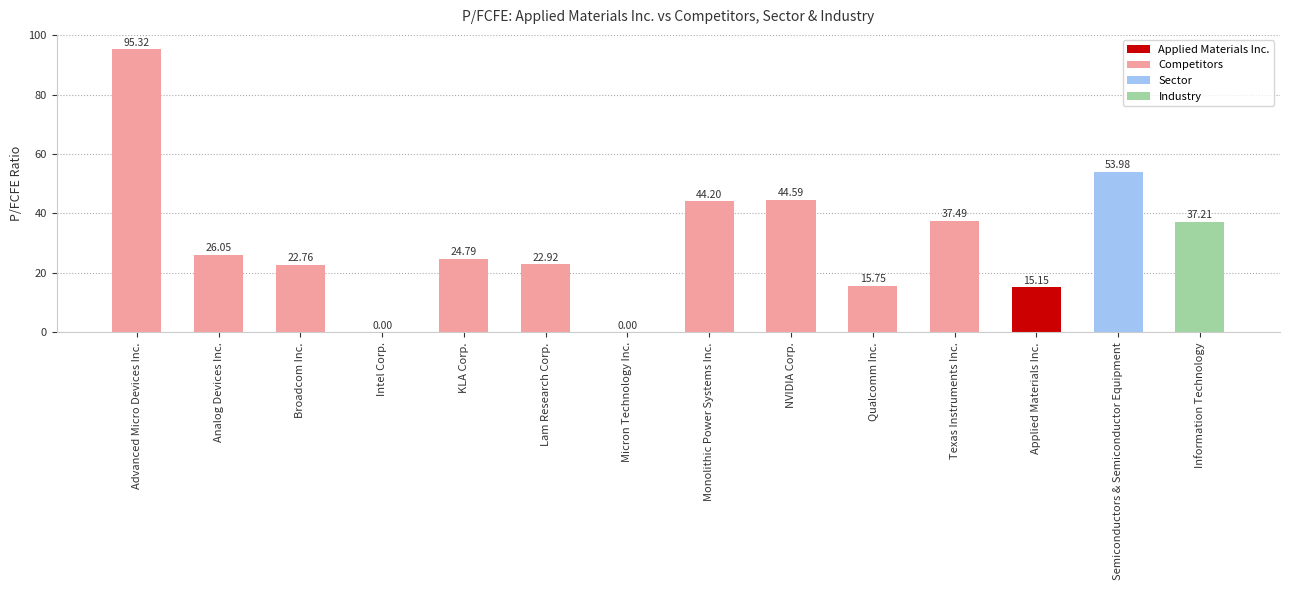

Reading left to right, what are all the values shown in this chart?

95.3	26.1	22.8	0.0	24.8	22.9	0.0	44.2	44.6	15.8	37.5	15.2	54.0	37.2